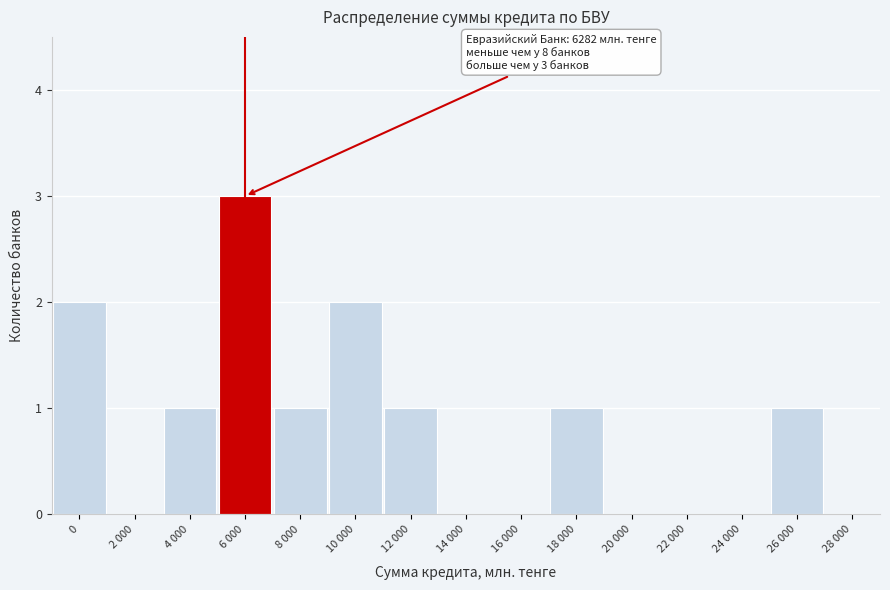

Reading left to right, what are all the values shown in this chart?

0=2	2 000=0	4 000=1	6 000=3	8 000=1	10 000=2	12 000=1	14 000=0	16 000=0	18 000=1	20 000=0	22 000=0	24 000=0	26 000=1	28 000=0